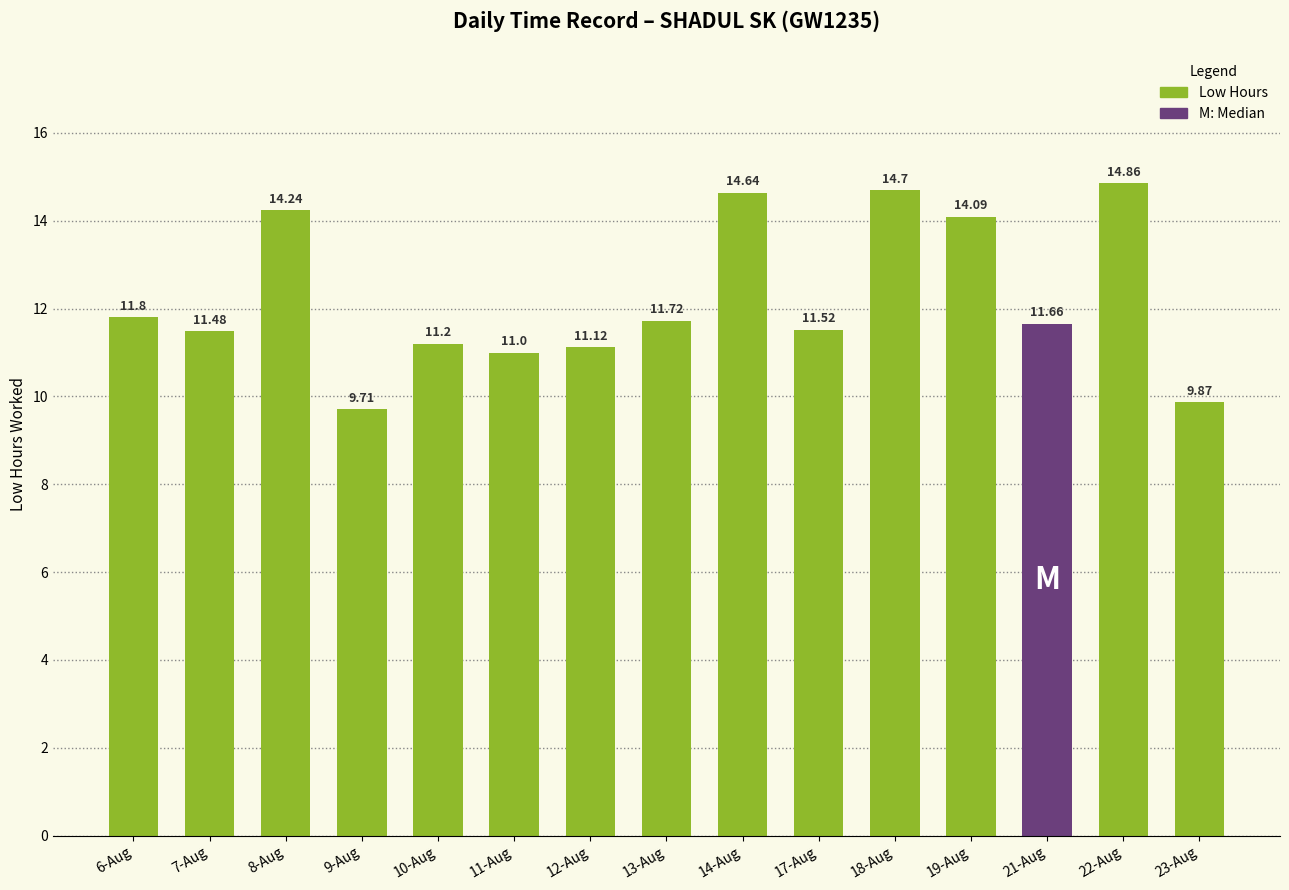

True or false: the data shows 14.2 at 8-Aug.

True